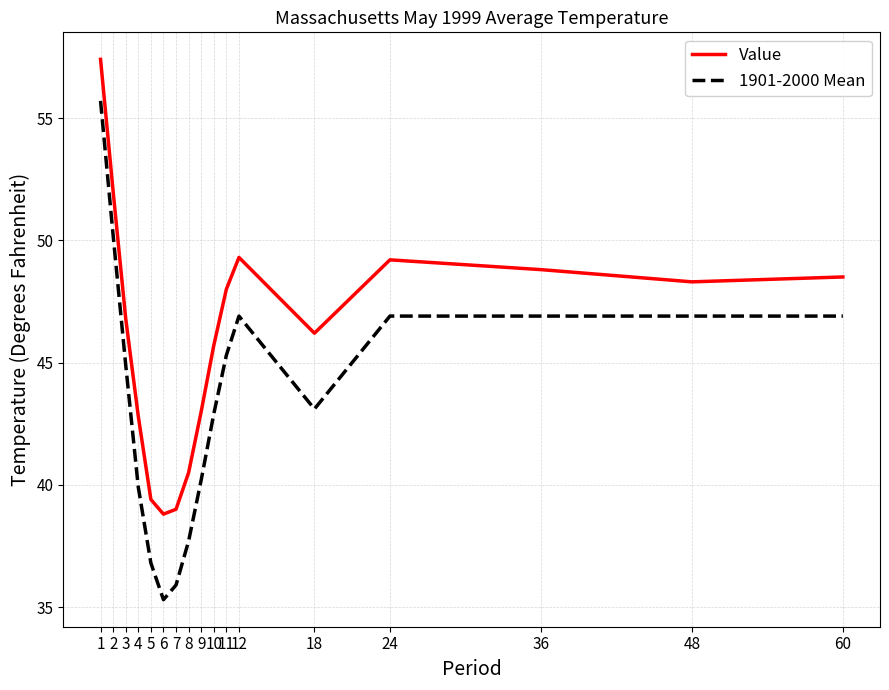

True or false: Value and 1901-2000 Mean cross at least once.

False